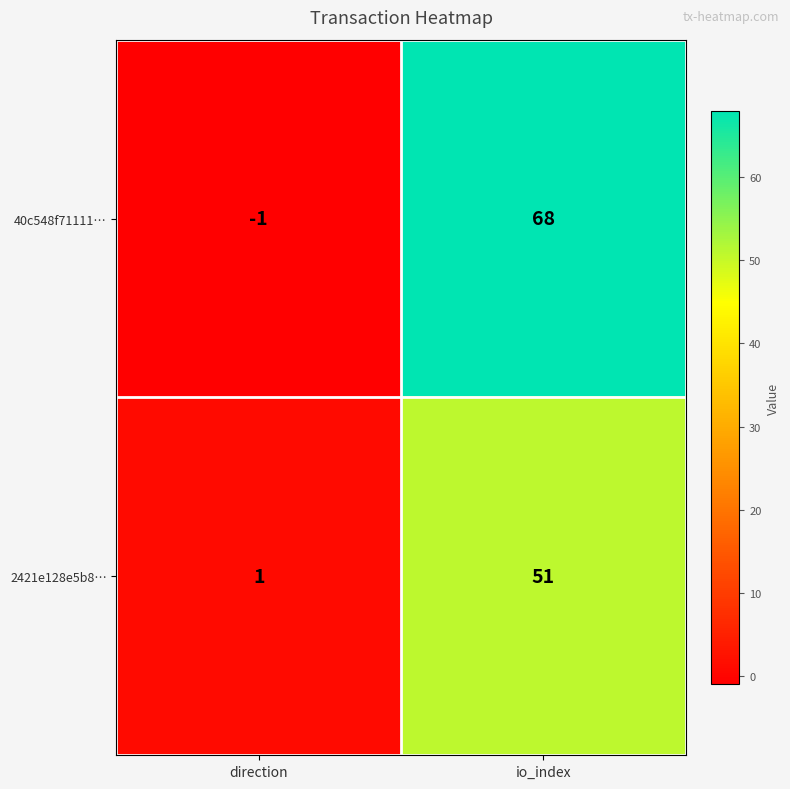

What is the maximum value shown in the chart?

68